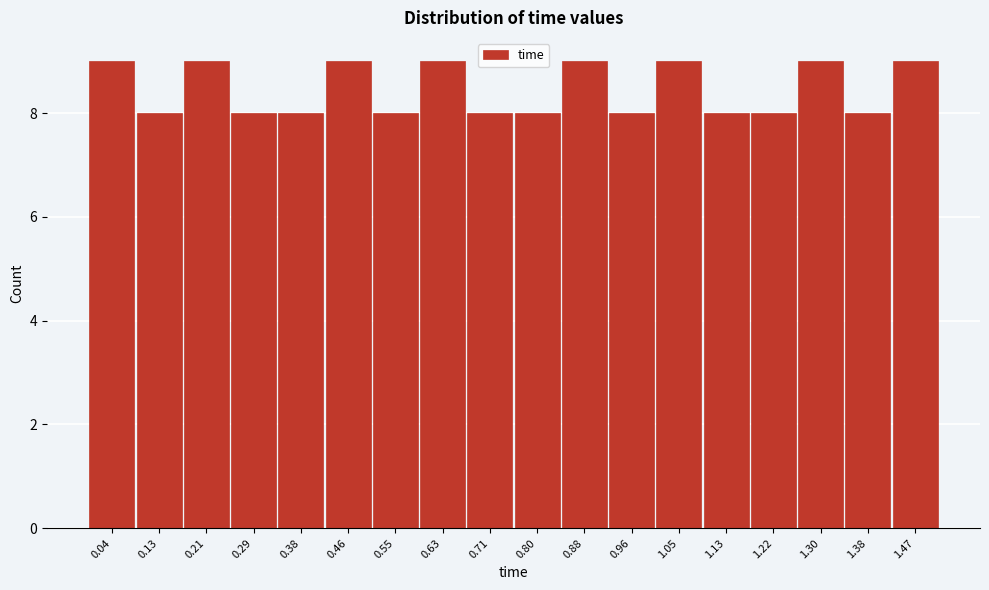

What is the height of the bar covering 0.08 to 0.17 on the x-axis? Neither the bar edges nor the heights are printed on the chart, so give them approximately, as read against the axes.

8